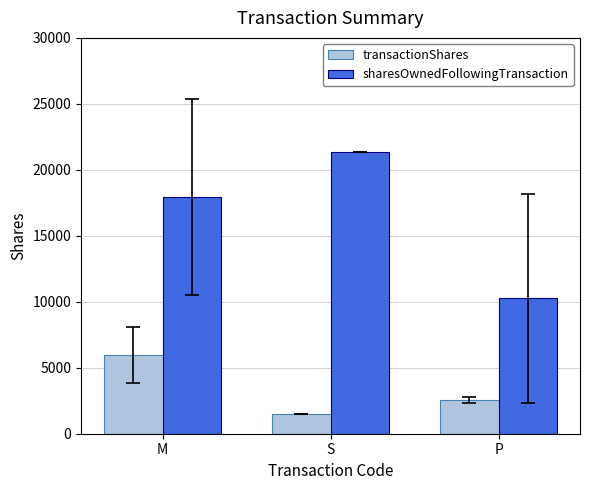

Is it true that sharesOwnedFollowingTransaction equals 10273.5 at P?

True